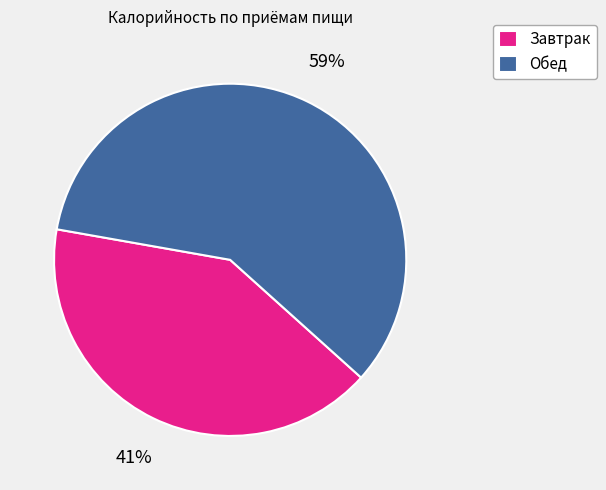

Is it true that Завтрак is 41% of the pie?

True